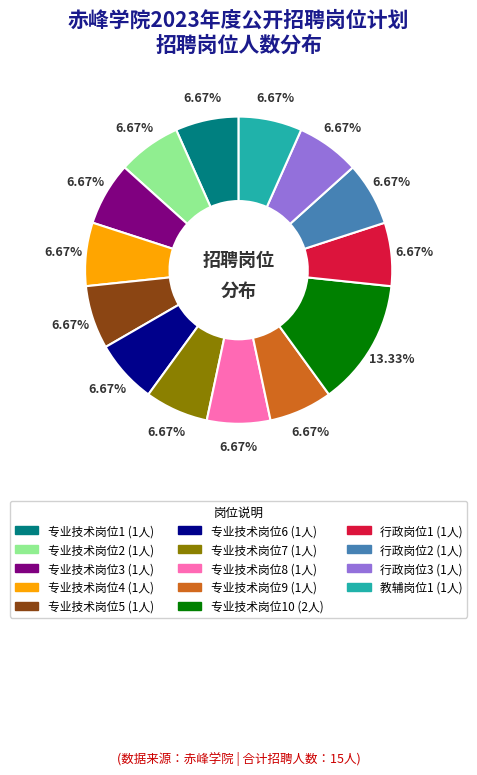

Count the number of slices in the pie.

14